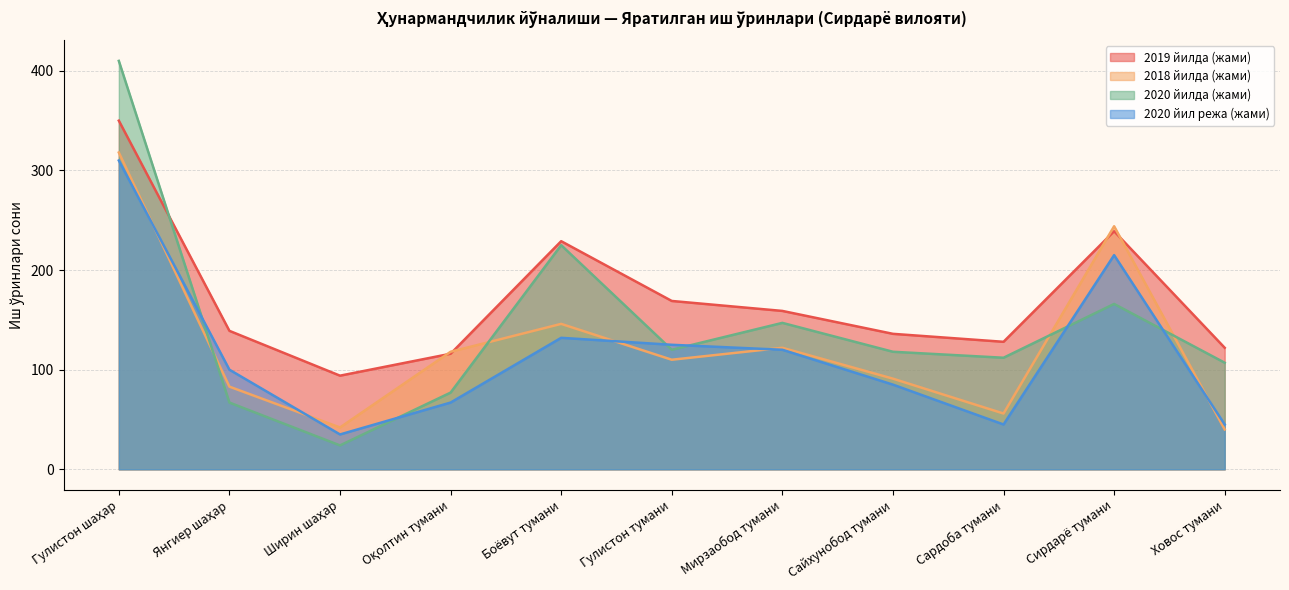

At which category does 2019 йилда (жами) reach its first local valley?

Ширин шаҳар